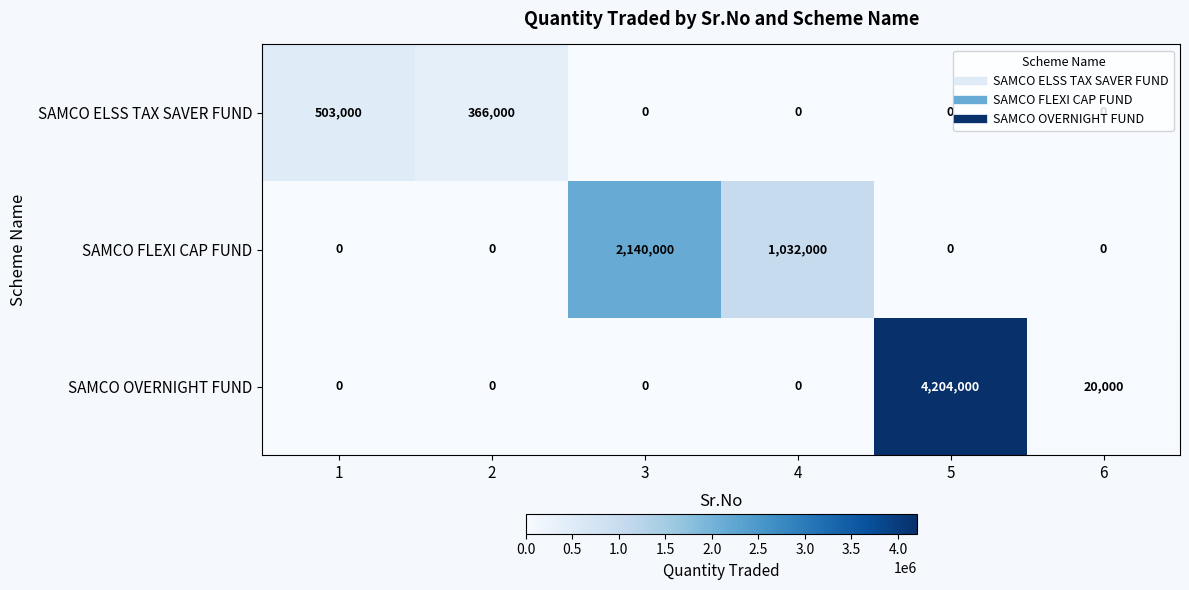

Is it true that SAMCO OVERNIGHT FUND equals 0 at 4?

True